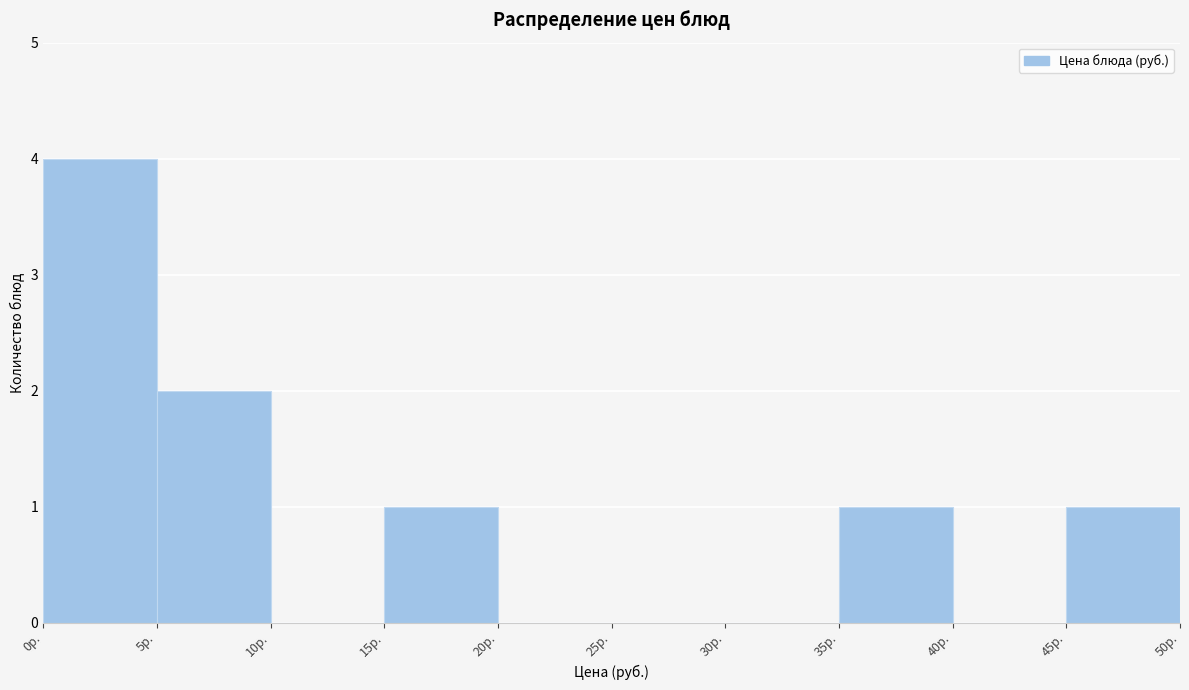

Which range on the x-axis has the tallest bar?

0 to 5